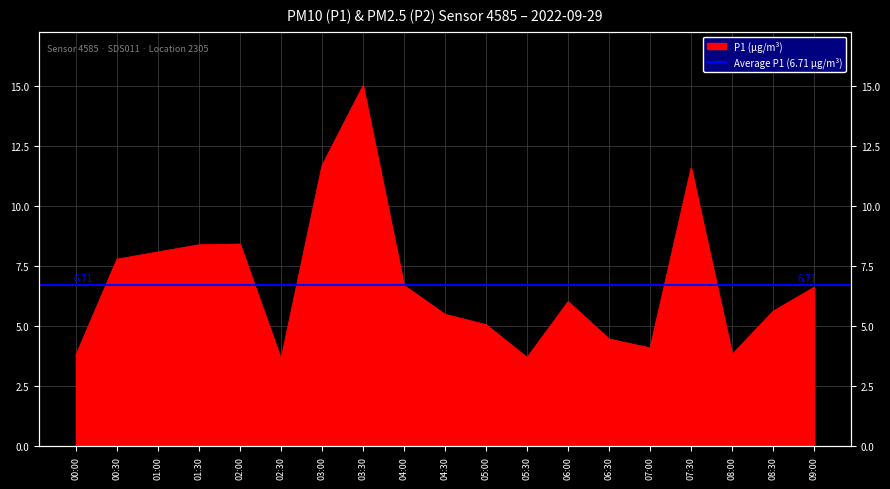

Reading right to left, list all the values displayed in this chart.

09:00=6.6	08:30=5.6	08:00=3.8	07:30=11.6	07:00=4.1	06:30=4.5	06:00=6.0	05:30=3.7	05:00=5.1	04:30=5.5	04:00=6.7	03:30=15.0	03:00=11.7	02:30=3.6	02:00=8.4	01:30=8.4	01:00=8.1	00:30=7.8	00:00=3.8